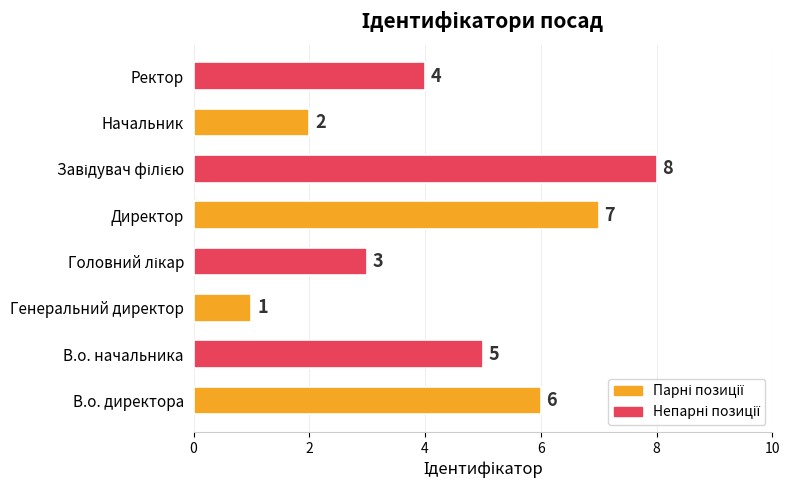

What is the greatest value displayed?

8